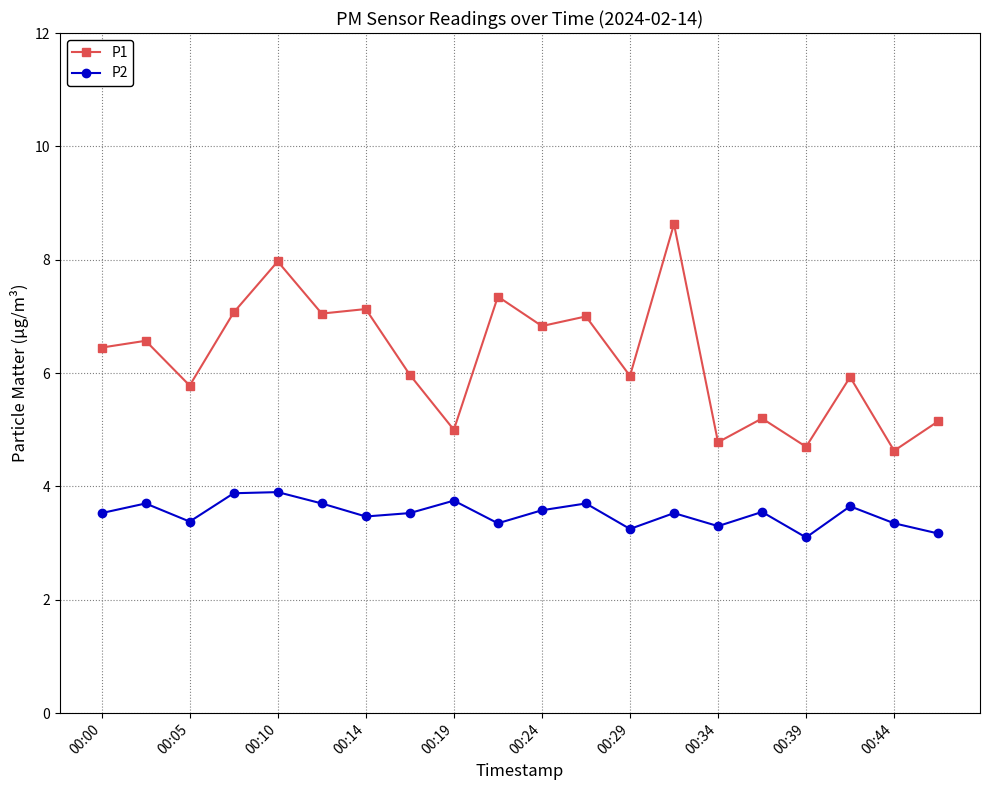

What is the smallest value displayed?

3.1